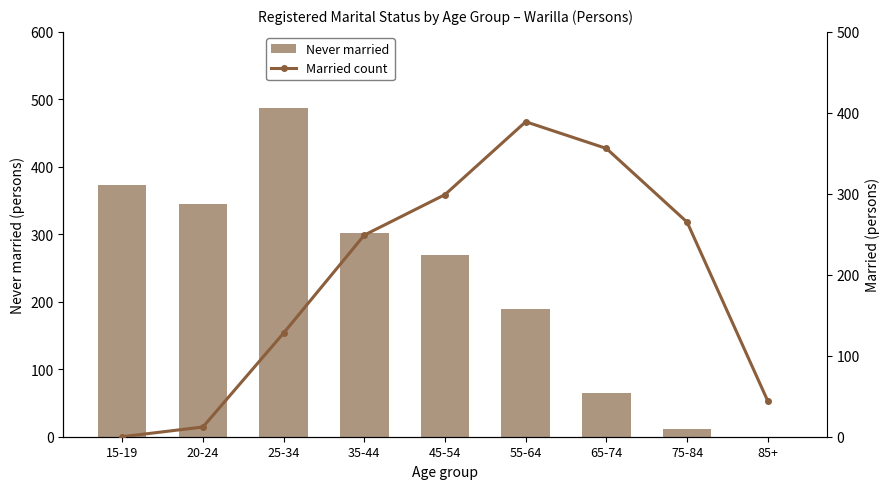

What is the difference between the maximum and second lowest values in the Married count series?

377